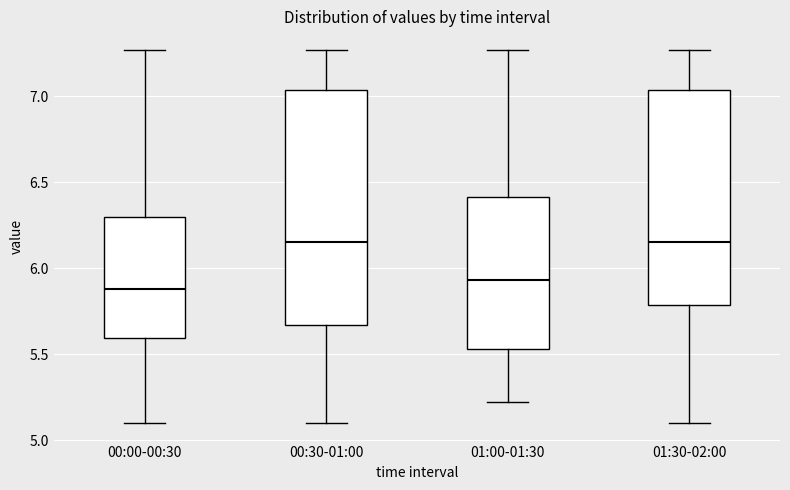

Which box is the tallest, from its lower edge to its upper edge?

00:30-01:00